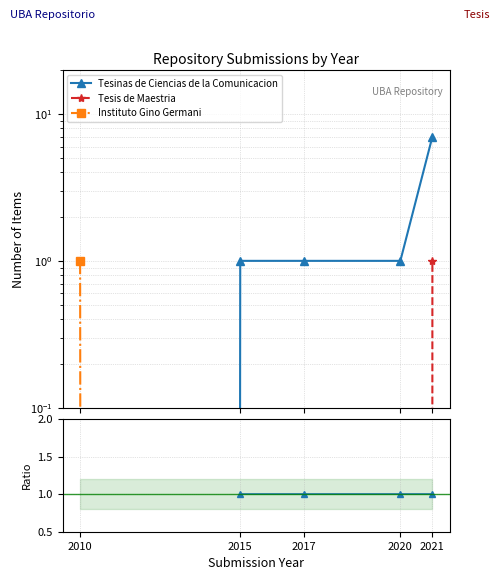

The value of Tesinas de Ciencias de la Comunicacion at 2015 is 1.0. True or false?

True